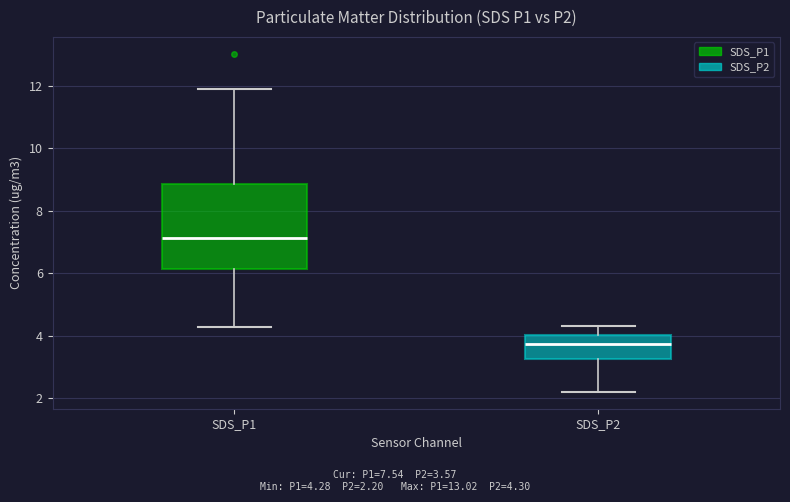

Where is the upper edge of the box for SDS_P2 on the y-axis? The values are not printed on the chart, so give them approximately, as read against the axis.

4.0